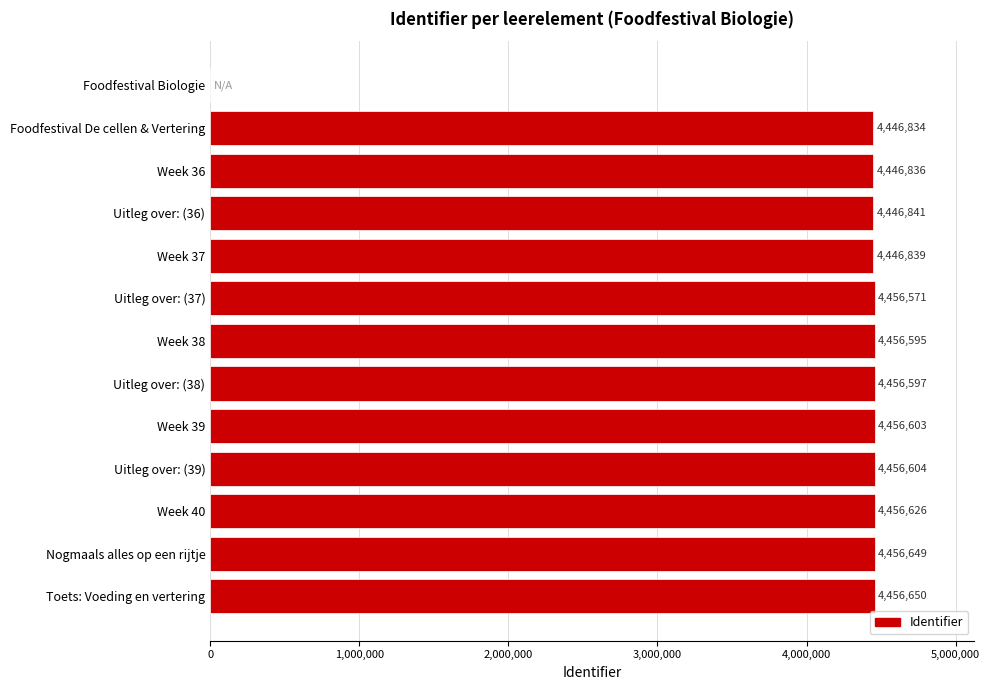

Approximately how many times larger is the value at Uitleg over: (39) compared to Nogmaals alles op een rijtje?

1.0